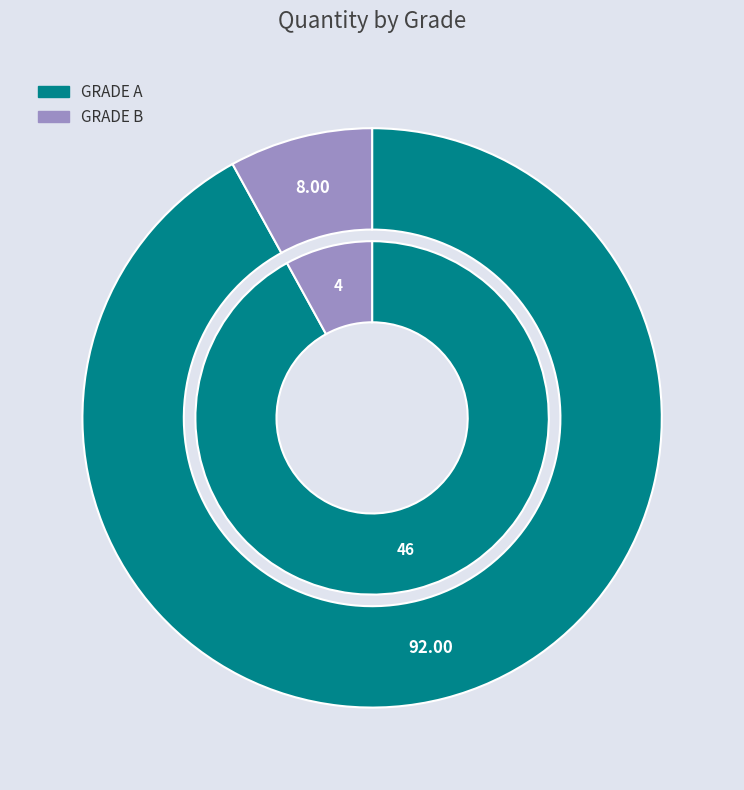

How many slices are in this pie chart?

2